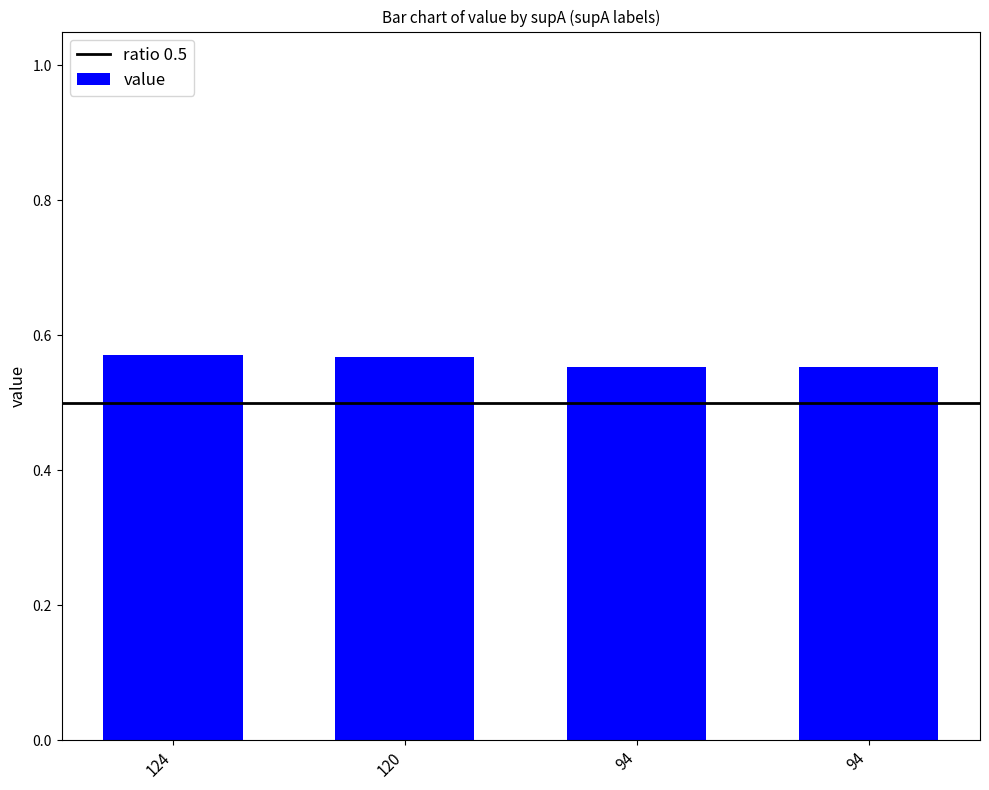

How many bars are there in total?

4